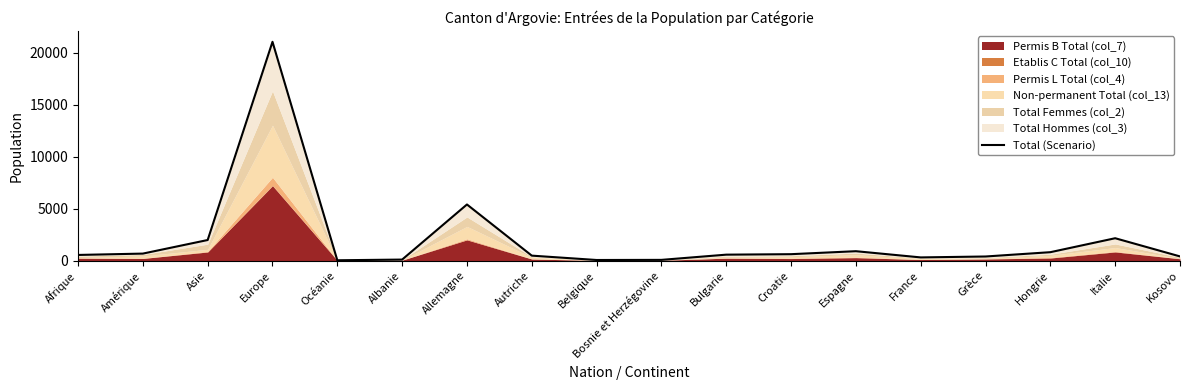

How many data points are above 576?

8